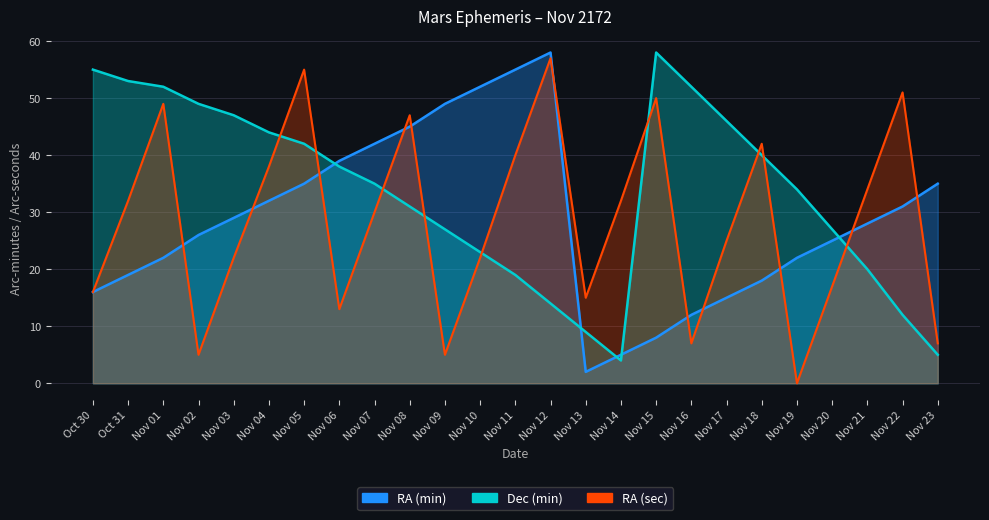

Between which two adjacent categories do RA (min) and RA (sec) first intersect?

Nov 01 and Nov 02